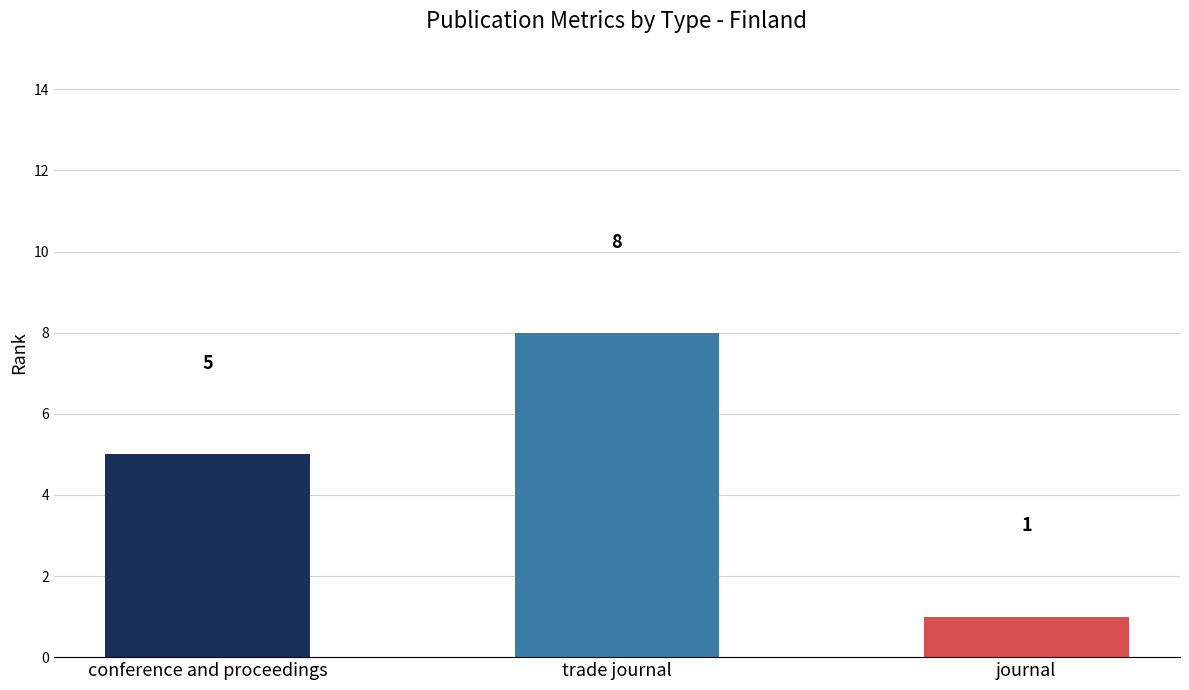

Reading right to left, list all the values displayed in this chart.

journal=1	trade journal=8	conference and proceedings=5